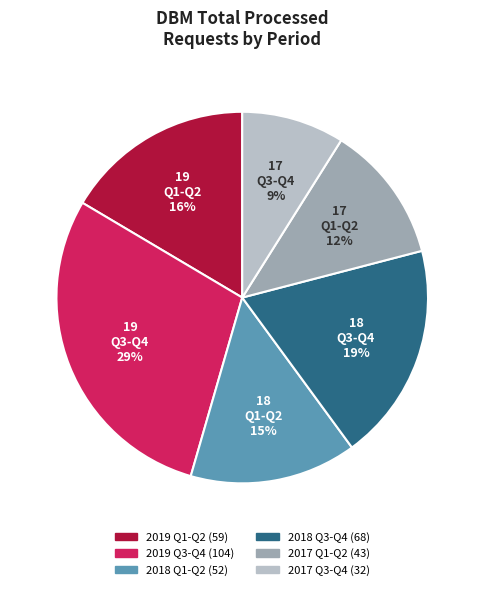

To the nearest percent, what is the average slice percentage?

17%